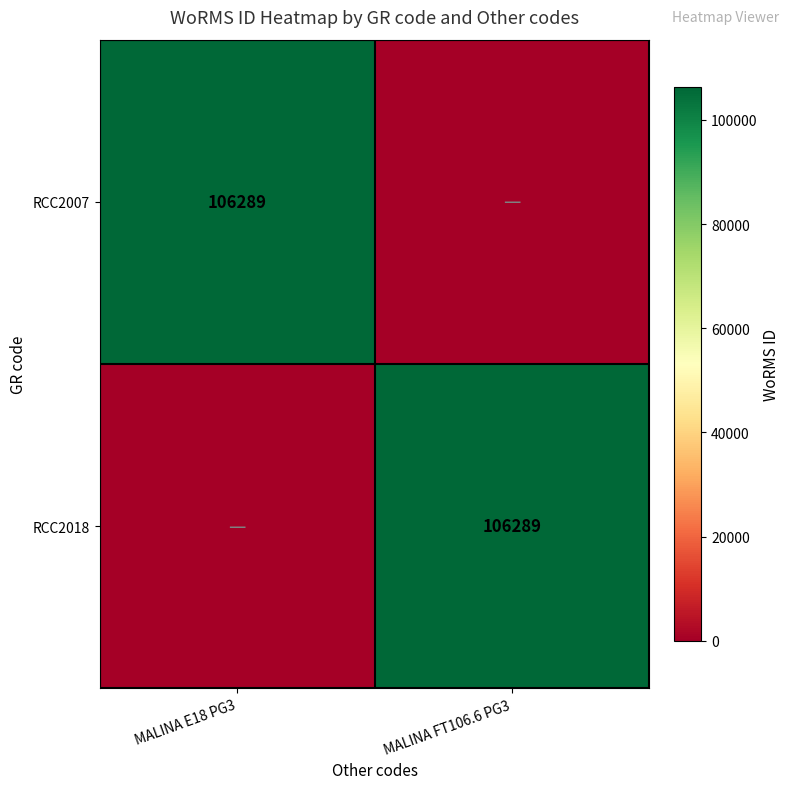

What is the total value across all series at MALINA FT106.6 PG3?

106289